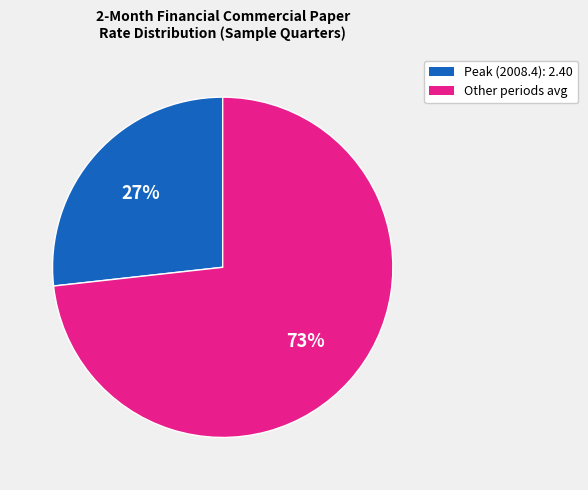

Is there a majority slice in this chart?

Yes